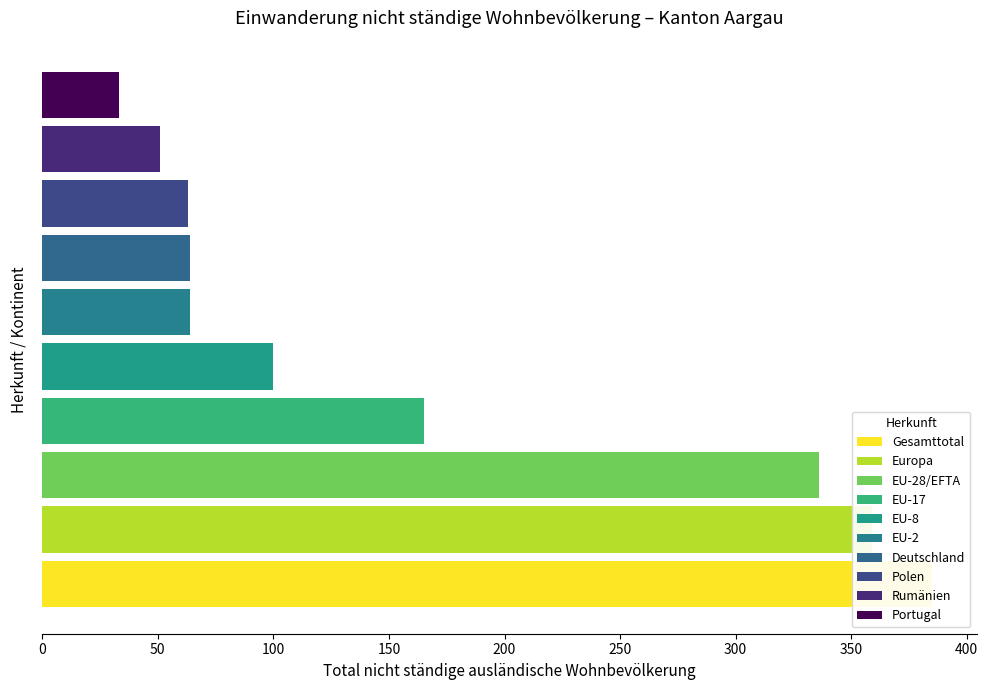

Rank the categories by value from highest to lowest.

Gesamttotal, Europa, EU-28/EFTA, EU-17, EU-8, EU-2, Deutschland, Polen, Rumänien, Portugal